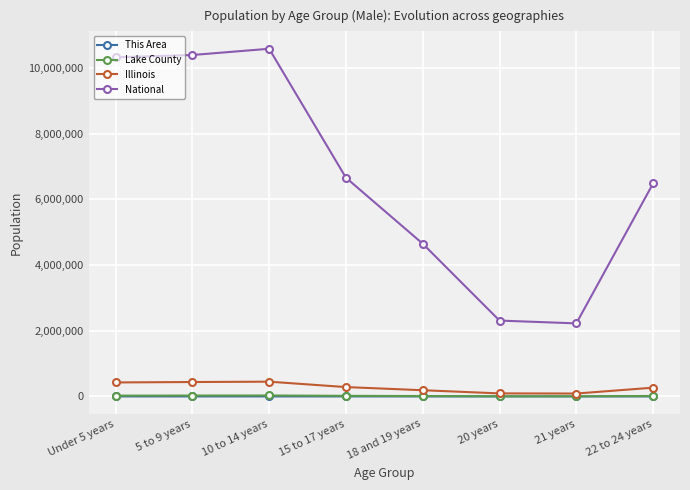

True or false: Lake County and National intersect in this chart.

False